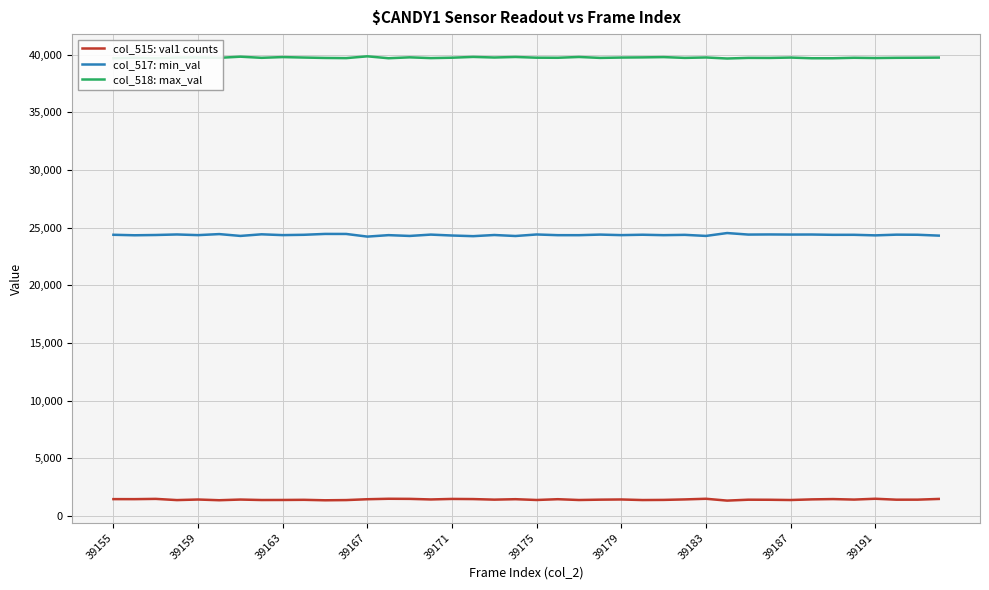

What is the minimum value shown in the chart?

1345